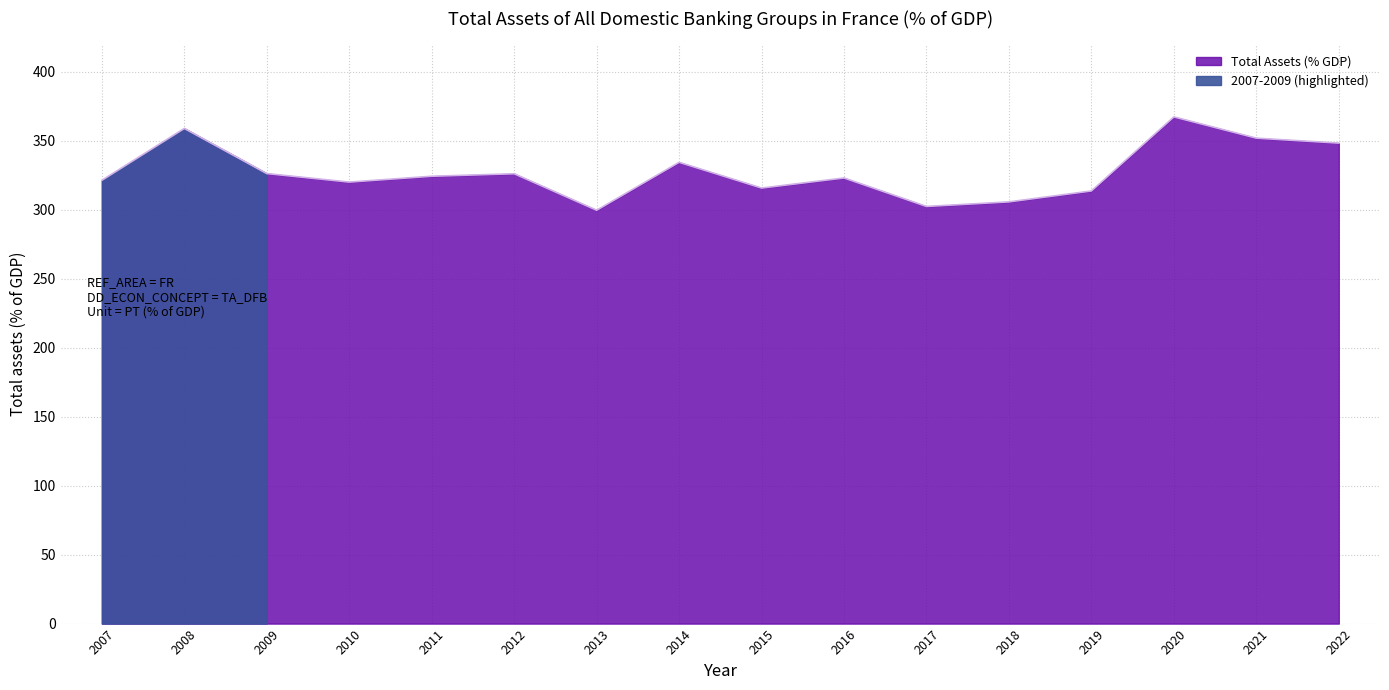

Where is the first local maximum?

2008